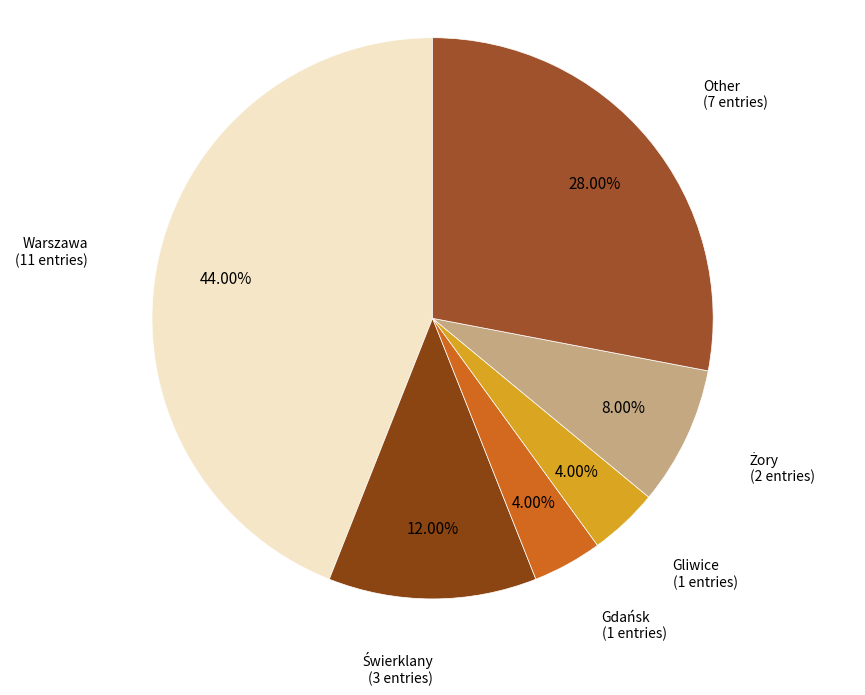

Between Gliwice and Other, which is larger?

Other